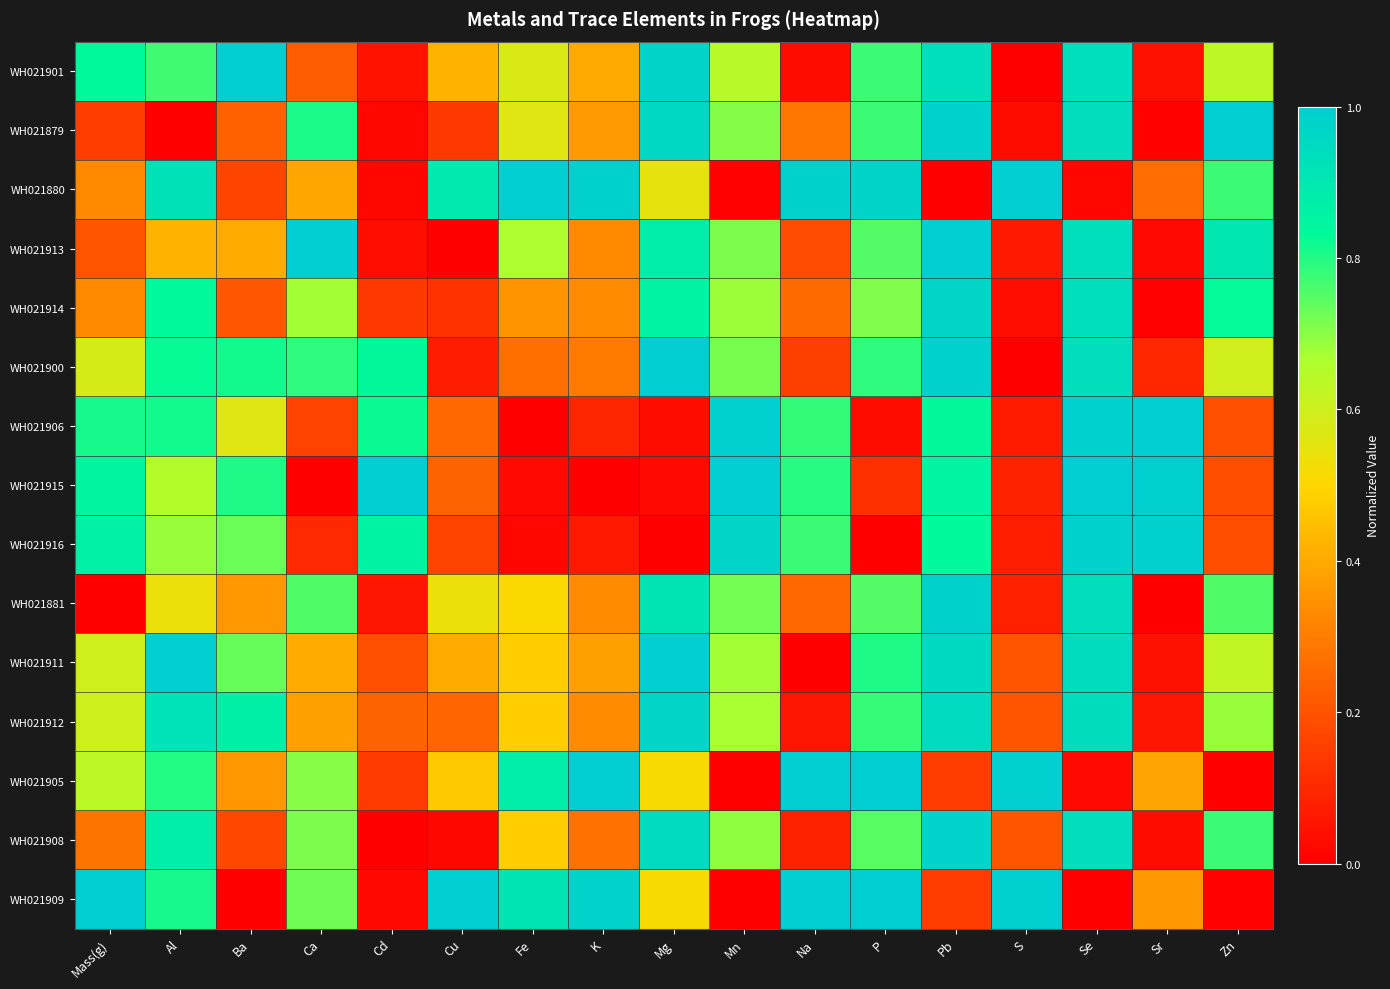

How many categories are shown in the chart?

17